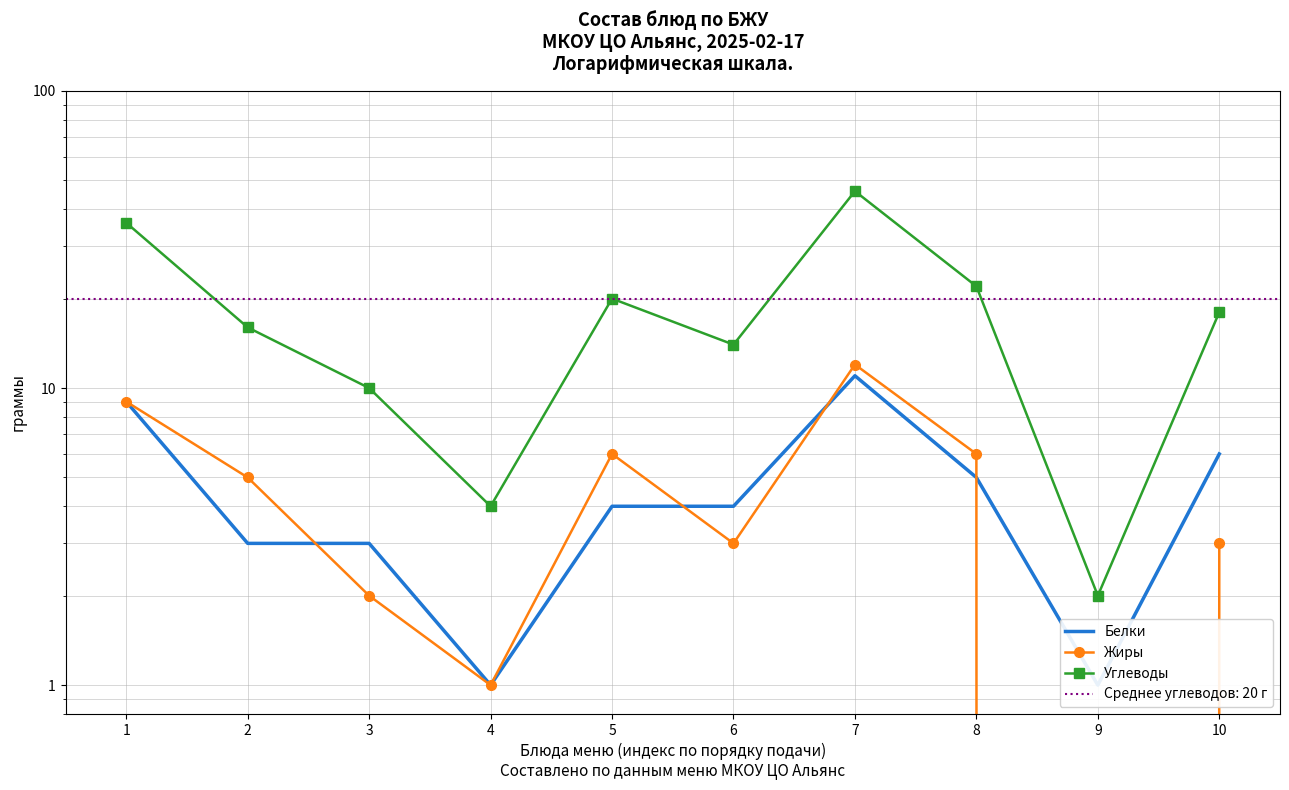

What is the value of the Белки point at the 6th from the left?

4